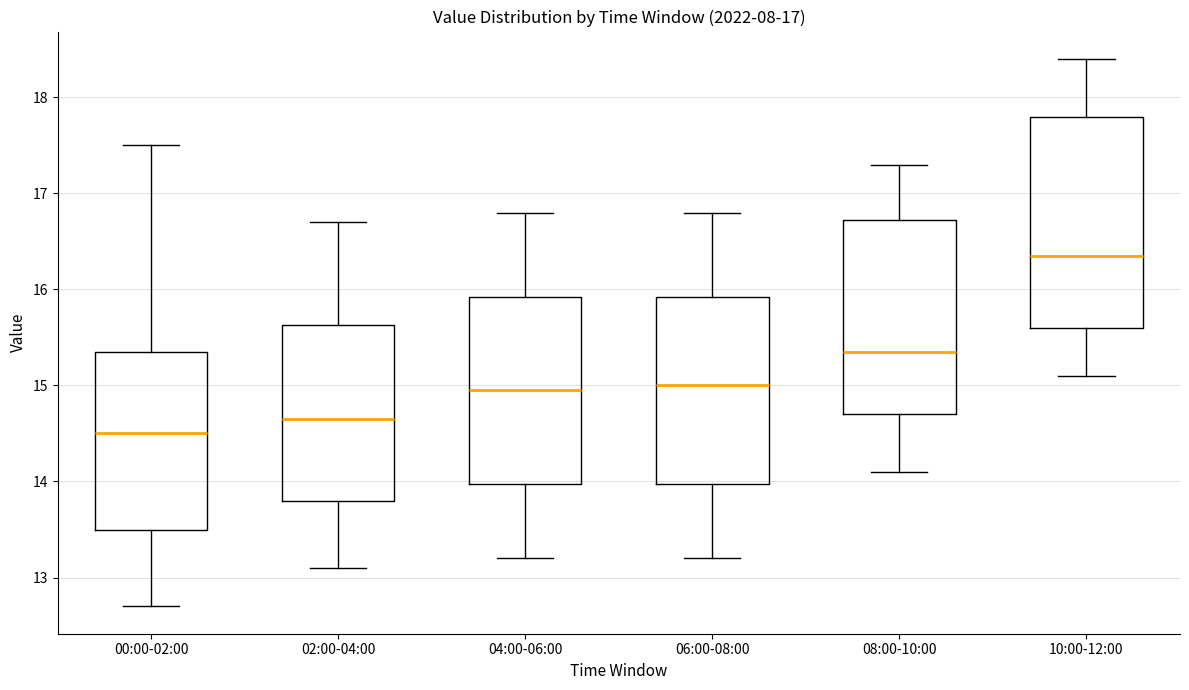

Which box is the tallest, from its lower edge to its upper edge?

10:00-12:00